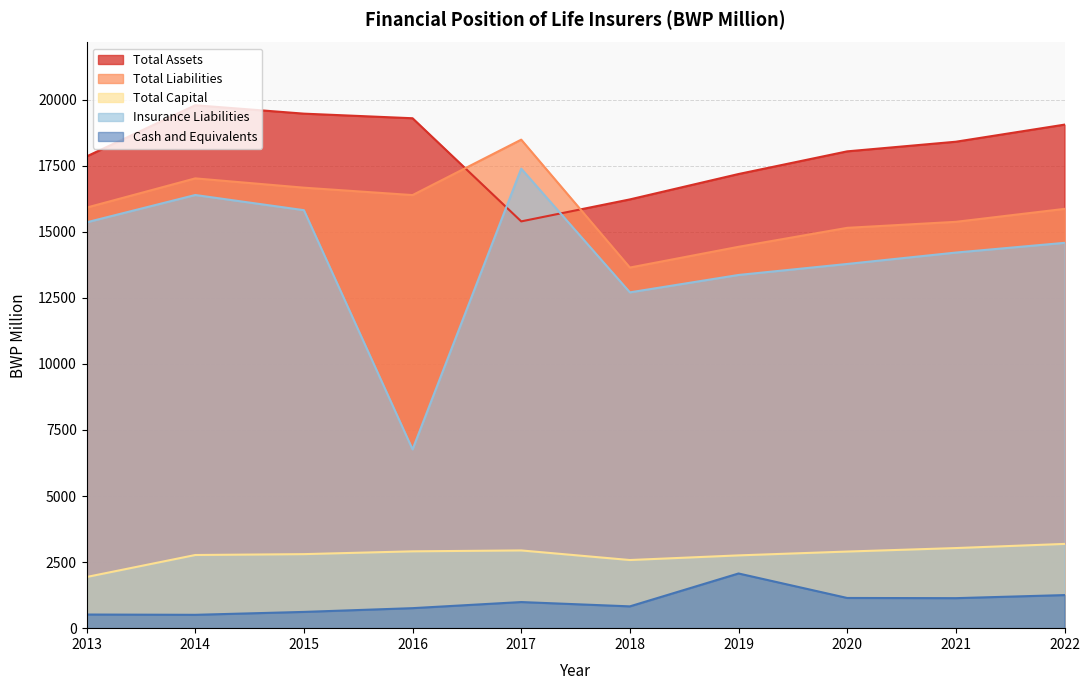

Where is Insurance Liabilities nearest to the value 12075?

2018